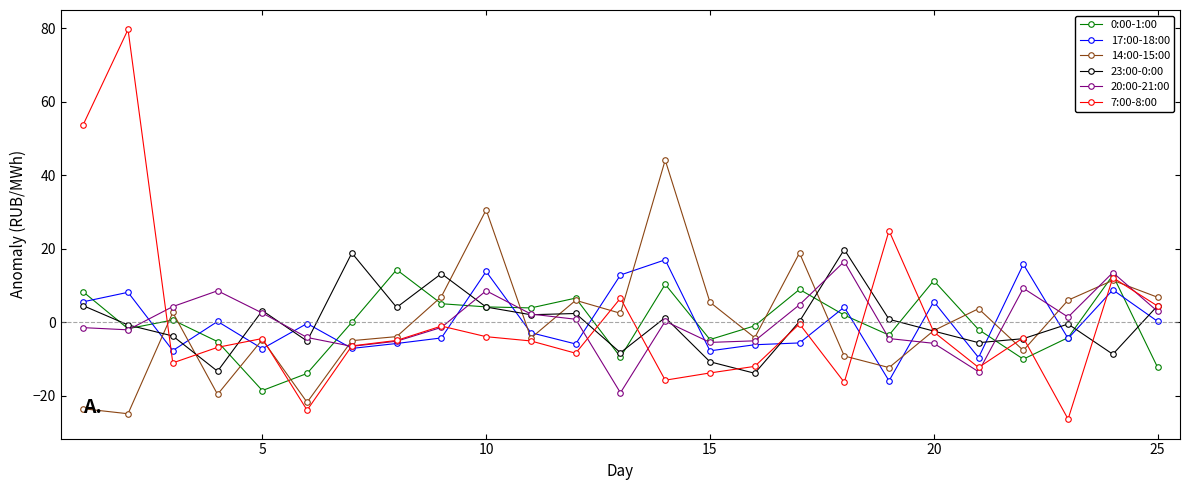

What is the highest value of the 14:00-15:00 series?

44.1